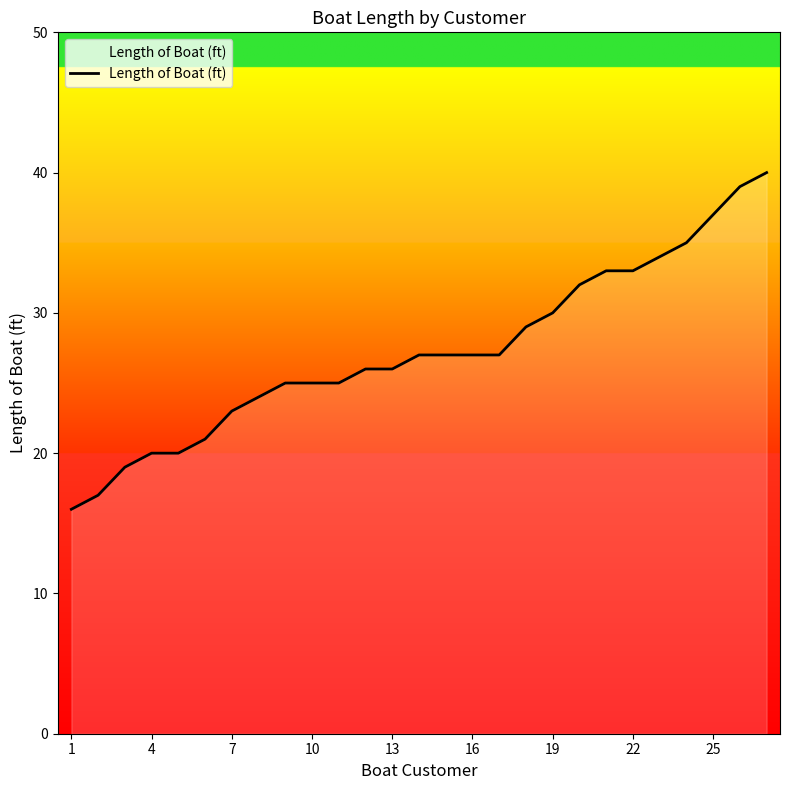

What is the smallest value displayed?

16